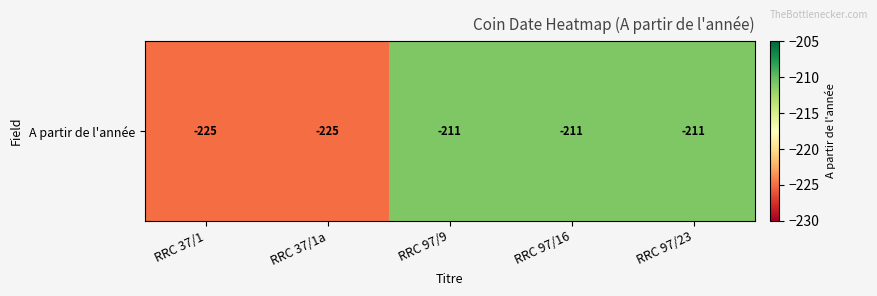

How many data points does each series have?

5